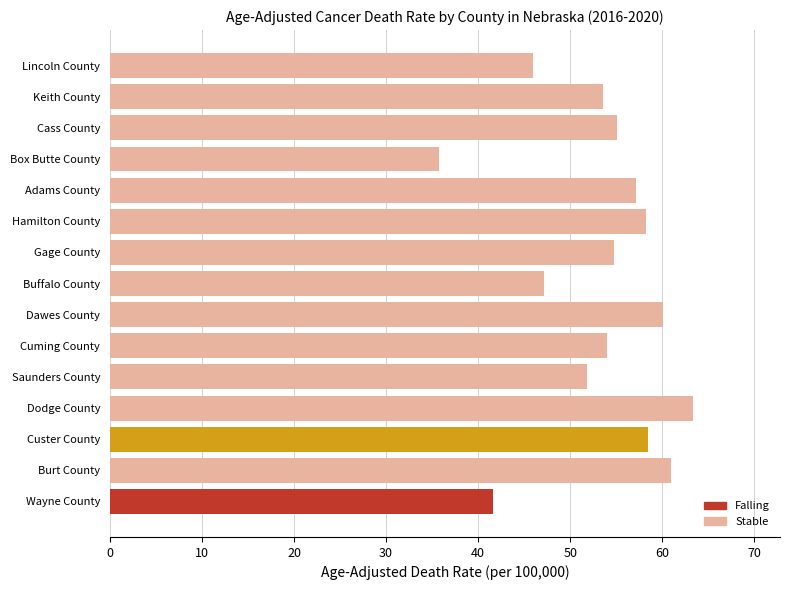

What is the difference between the maximum and second lowest values?

21.7